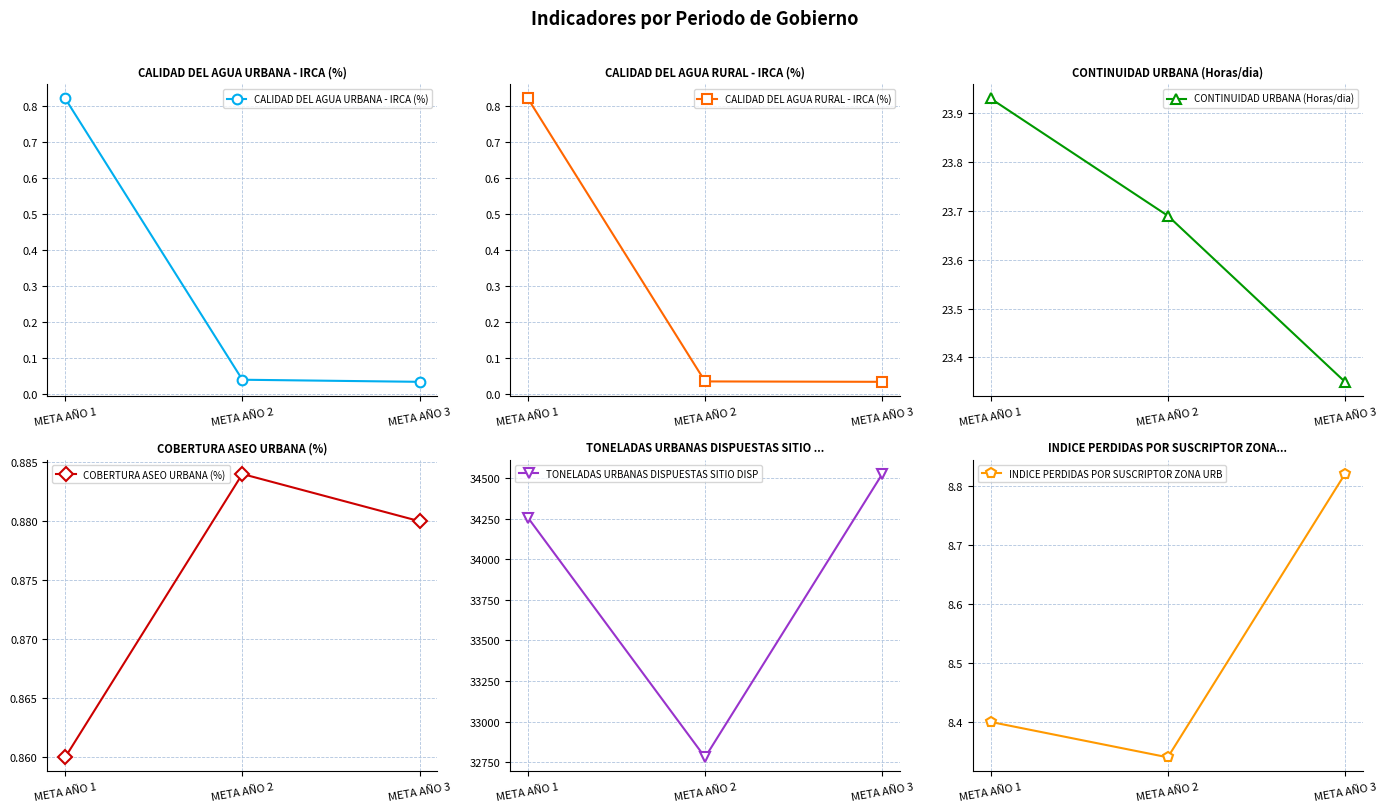

What is the spread (max minus min) of values at META AÑO 1?

34257.2